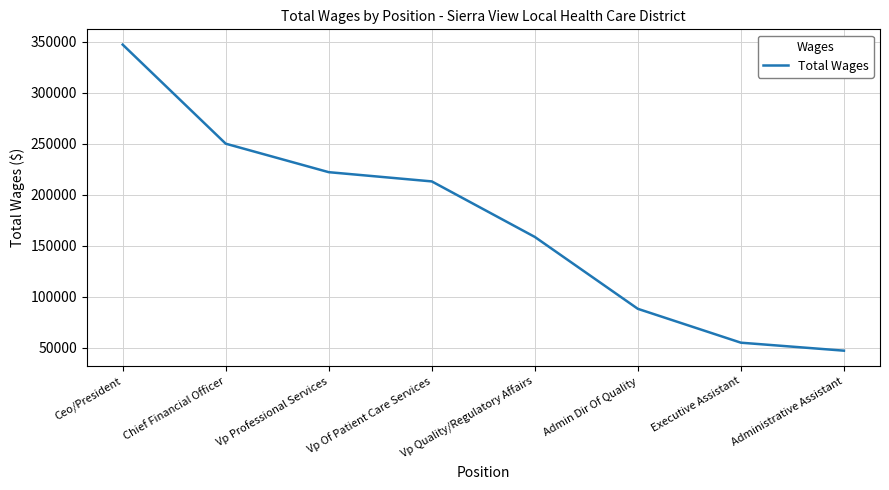

At which label does the data first exceed 213077?

Ceo/President